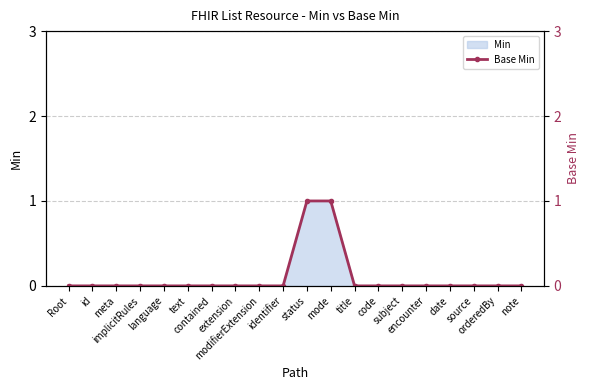

What is the difference between the second highest and second lowest values?

1